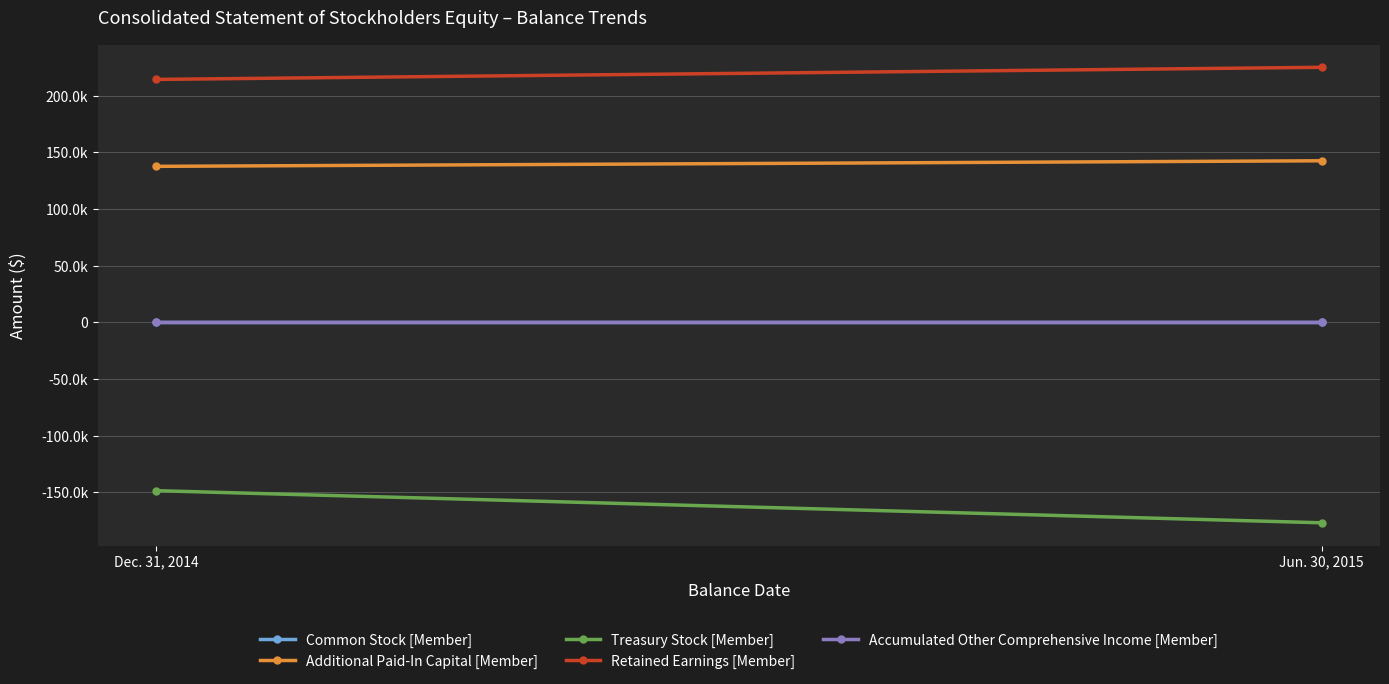

Count the Treasury Stock [Member] values in the range -176817 to -148465.

2